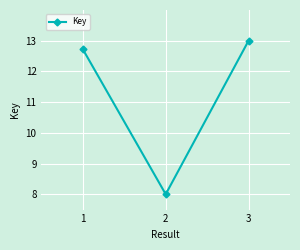

Which has a higher value, 3 or 1?

3